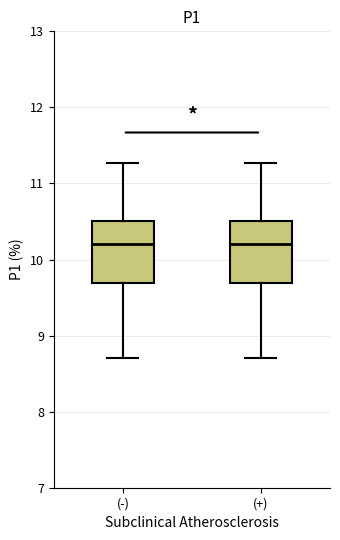

Reading left to right, transcribe this box plot: for each box, give where its median line is, the range the box spans, and where its two whiskers end, as read against the y-axis. The values are not printed on the chart, so give them approximately, as read against the axis.

(-): median 10.2, box 9.7 to 10.5, whiskers 8.7 to 11.3
(+): median 10.2, box 9.7 to 10.5, whiskers 8.7 to 11.3